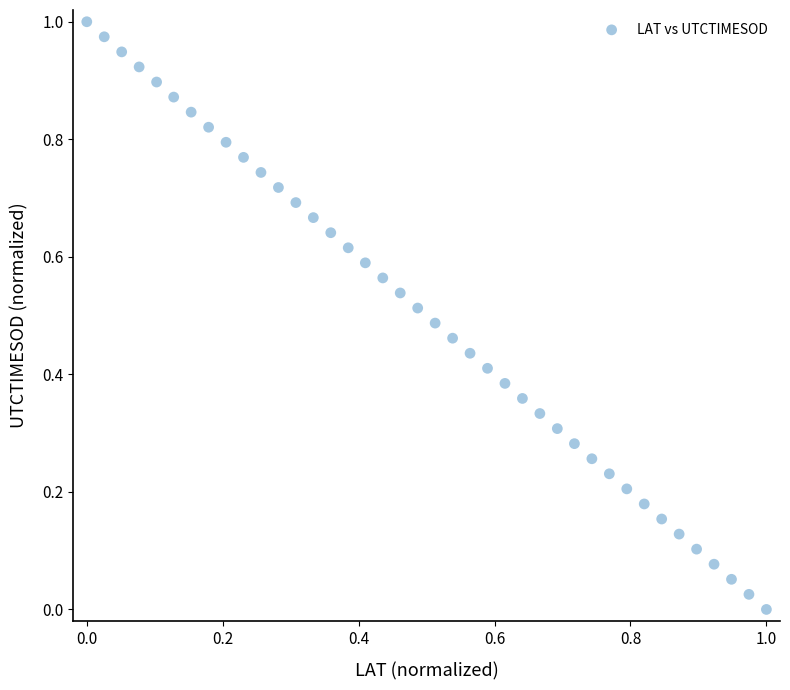

How many data points are displayed?

40